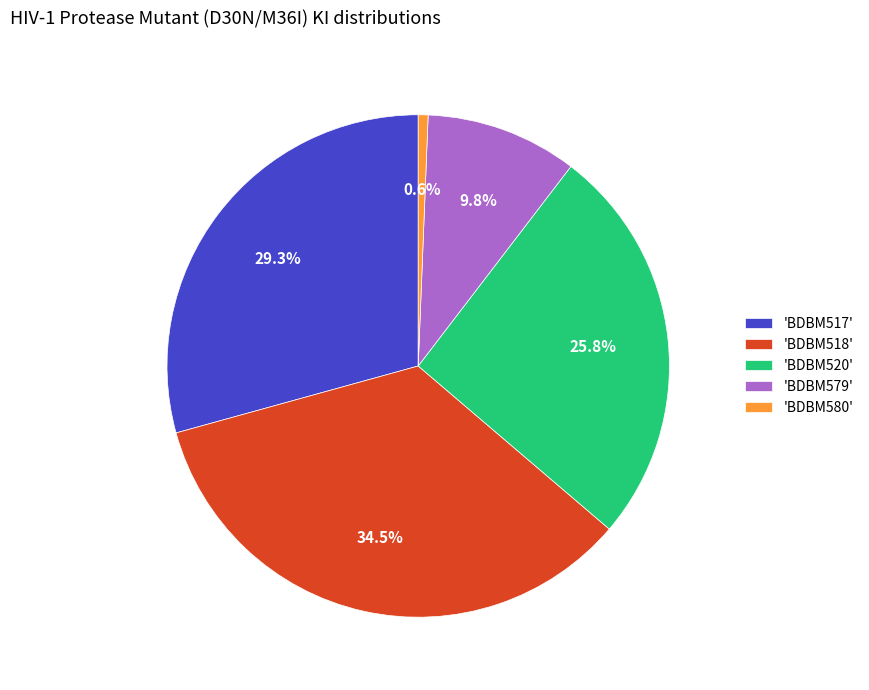

Is the sum of 'BDBM520' and 'BDBM580' greater than half?

No